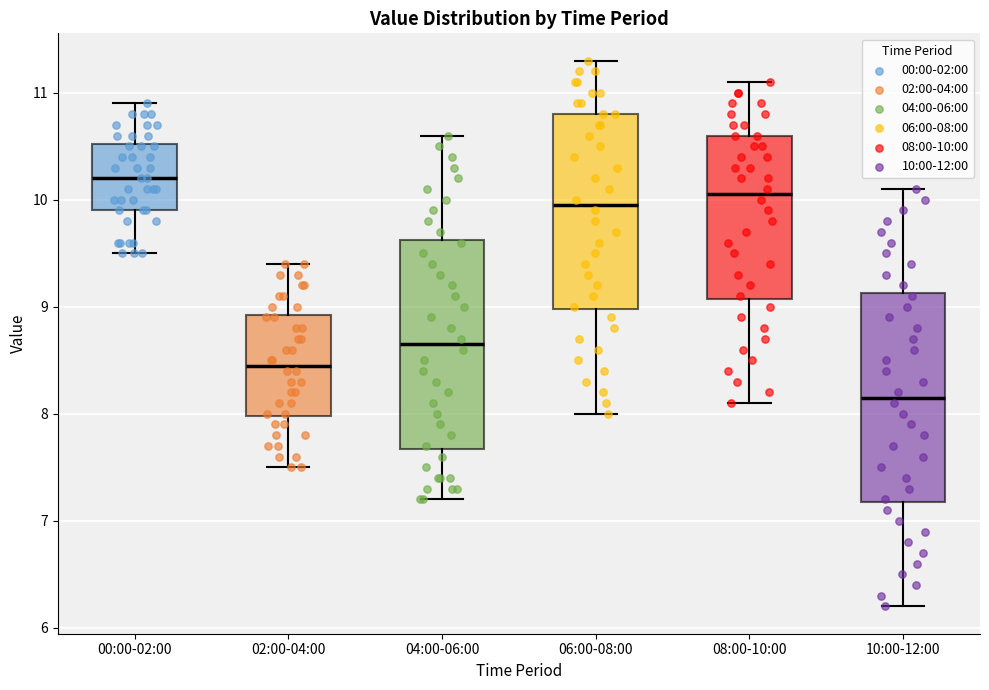

Which box has the lowest median line?

10:00-12:00